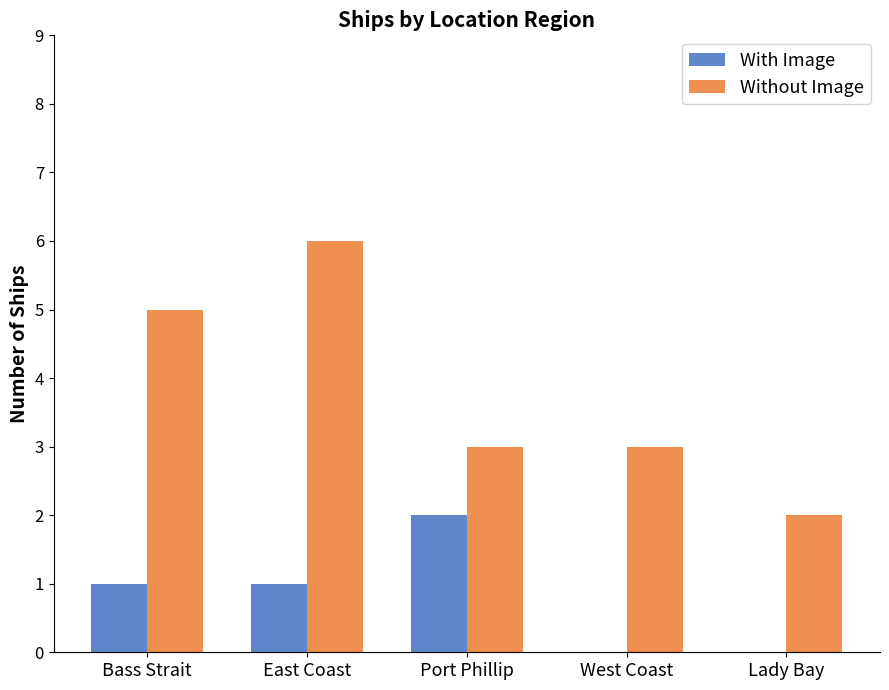

At which category is the sum across all series the highest?

East Coast